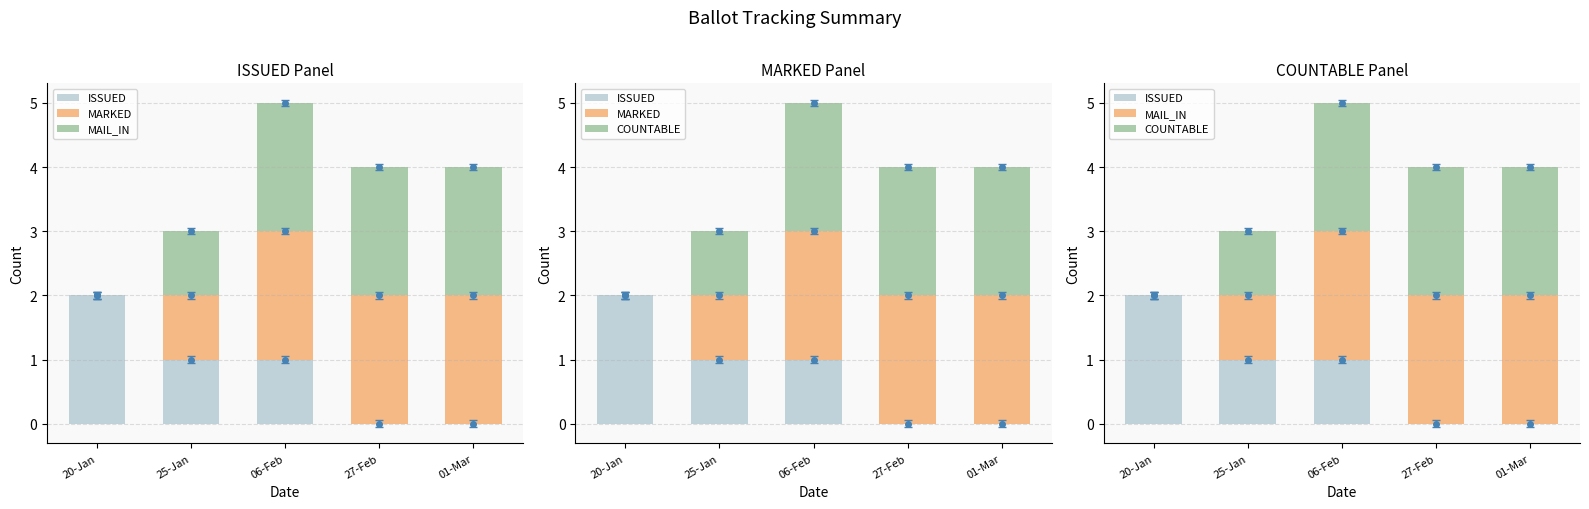

What position from the left is 20-Jan?

1